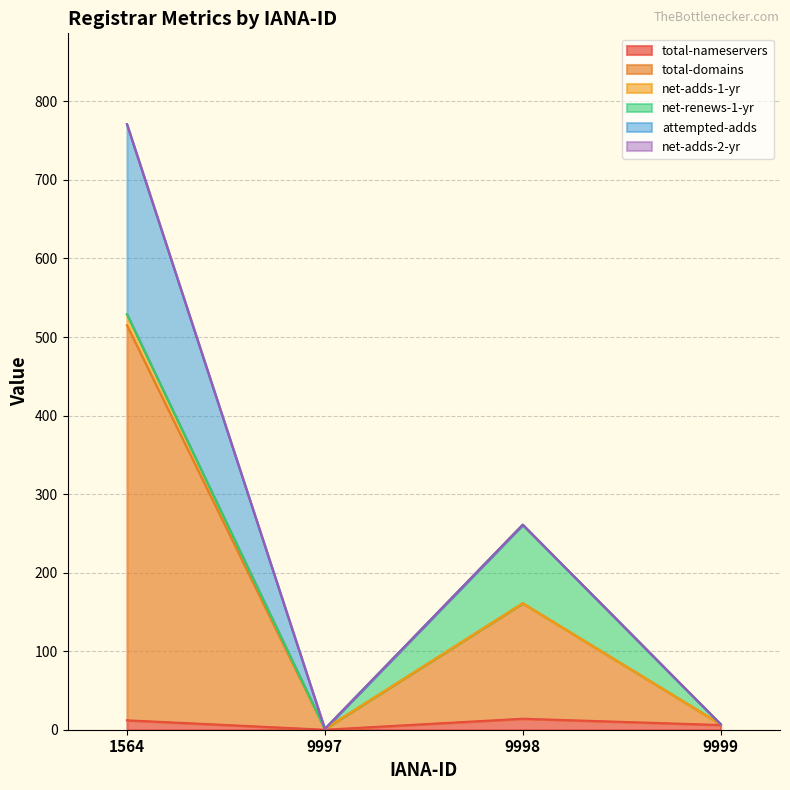

What is the average value of the total-nameservers series?

8